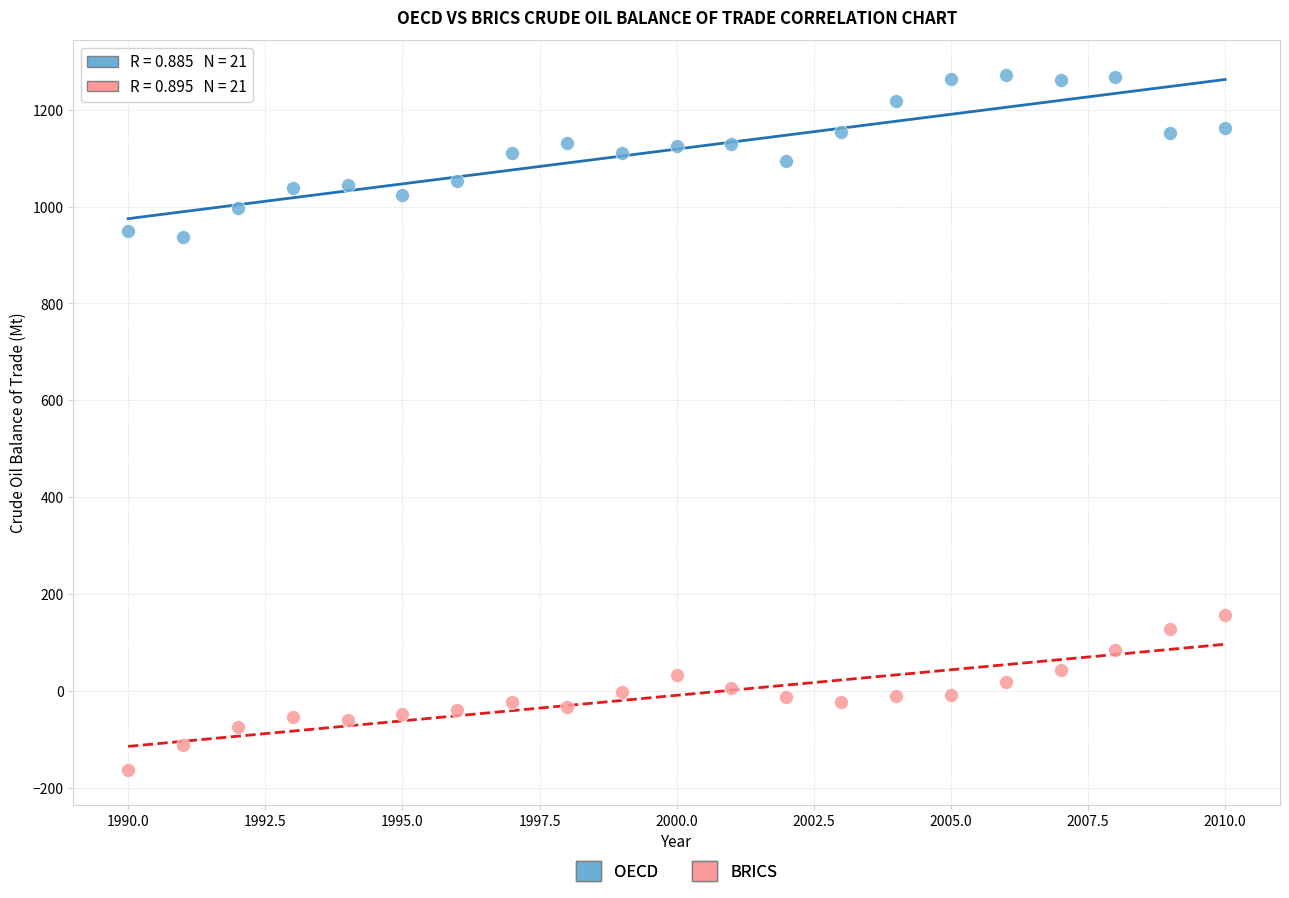

What are all the series names shown in the legend?

OECD, BRICS